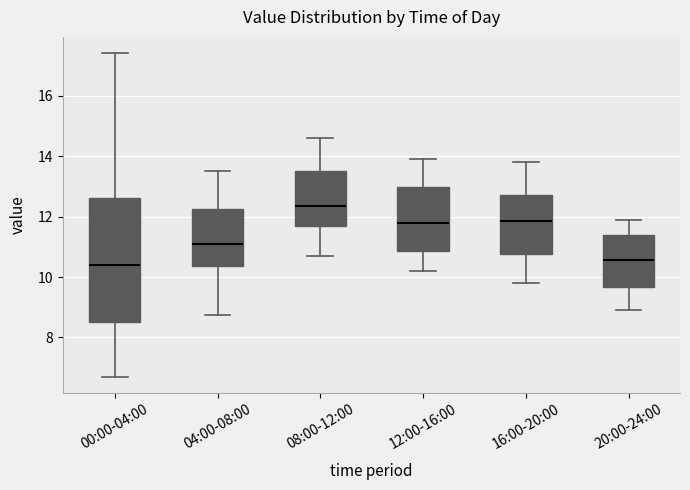

Where does the upper whisker of the box for 00:00-04:00 end on the y-axis? The values are not printed on the chart, so give them approximately, as read against the axis.

17.4